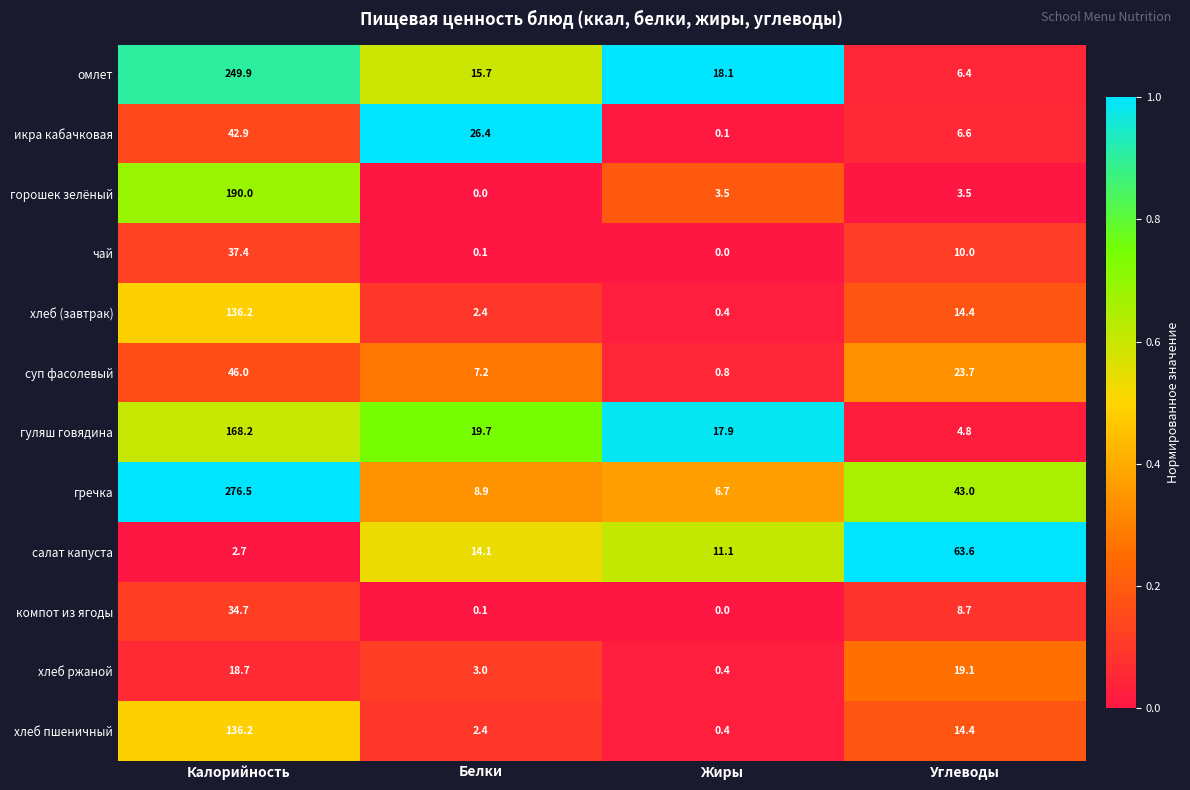

At which label does салат капуста first exceed 14?

Белки